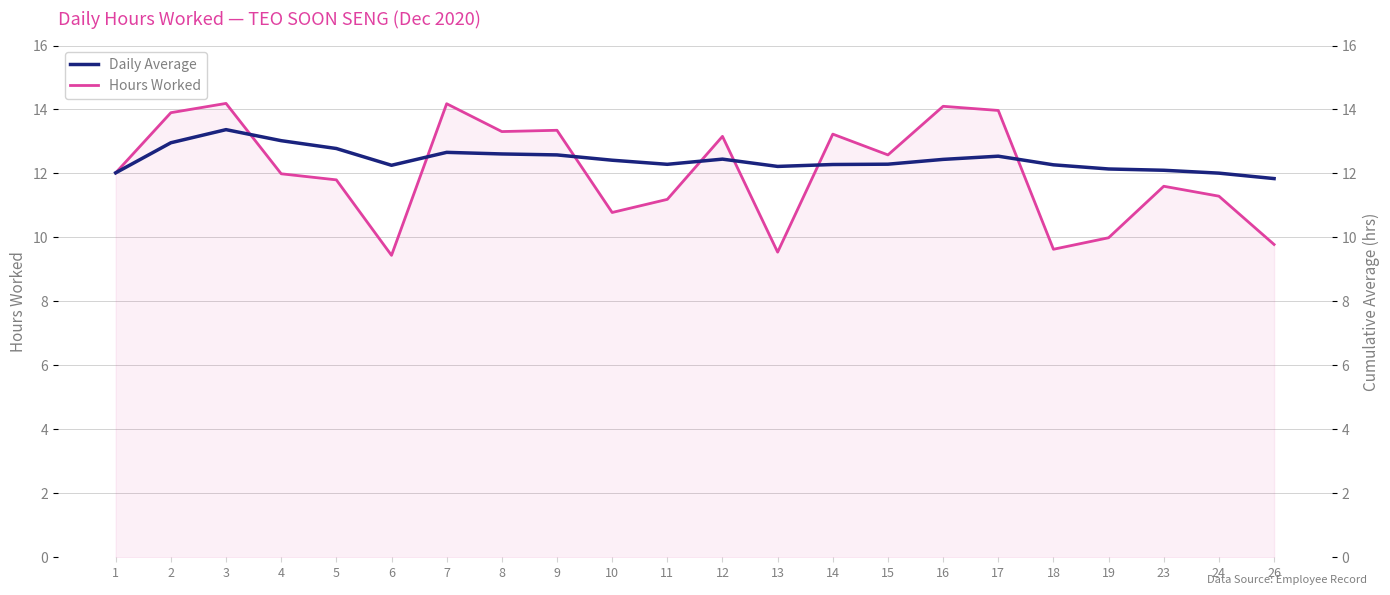

The value of Hours Worked at 23 is 11.6. True or false?

True